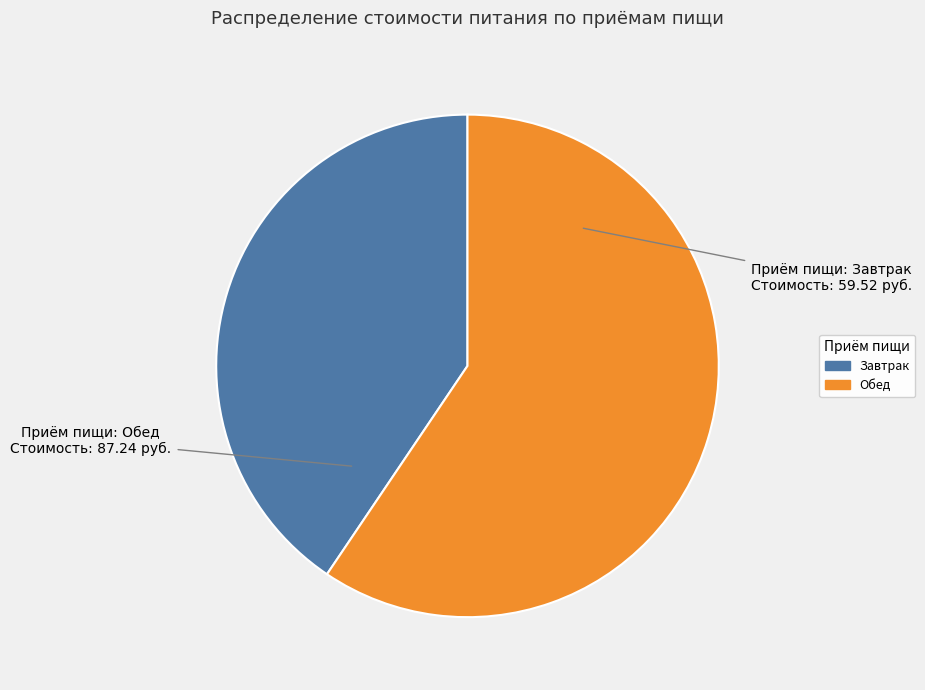

The Завтрак slice represents 41% of the pie. True or false?

True